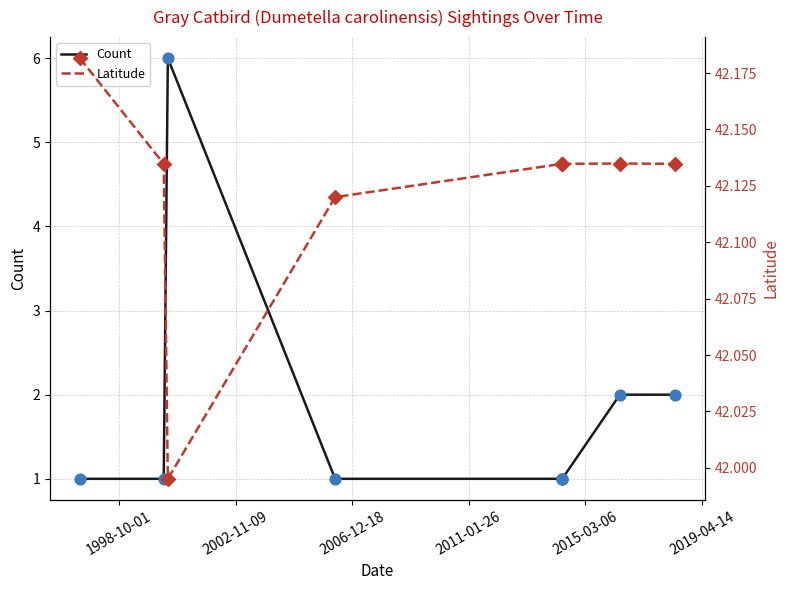

Which series reaches the minimum Y coordinate?

Count